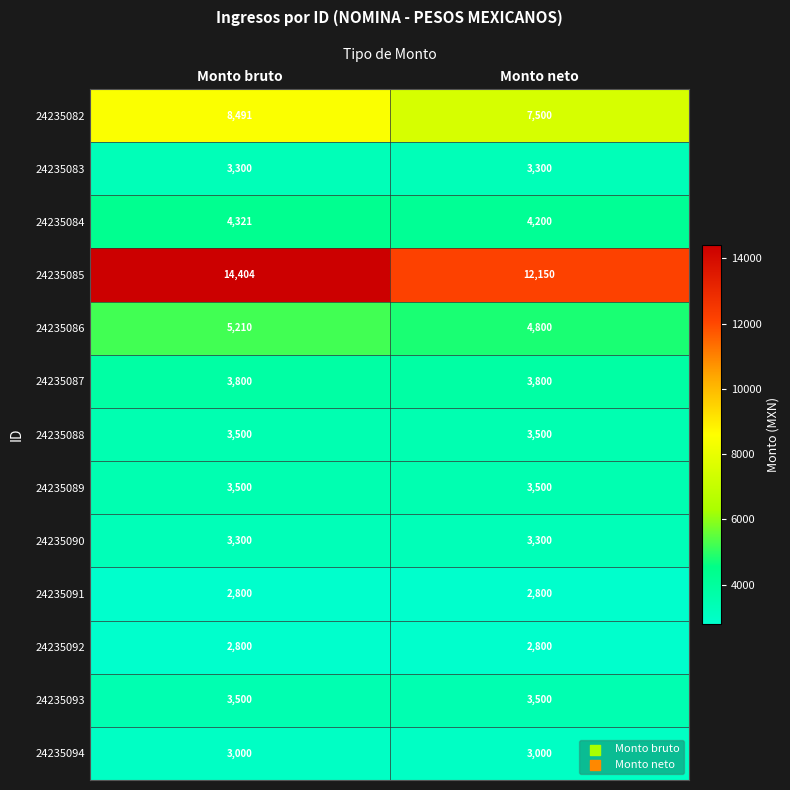

Reading left to right, transcribe all the data shown in this chart.

24235082: Monto bruto=8491	Monto neto=7500
24235083: Monto bruto=3300	Monto neto=3300
24235084: Monto bruto=4321	Monto neto=4200
24235085: Monto bruto=14404	Monto neto=12150
24235086: Monto bruto=5210	Monto neto=4800
24235087: Monto bruto=3800	Monto neto=3800
24235088: Monto bruto=3500	Monto neto=3500
24235089: Monto bruto=3500	Monto neto=3500
24235090: Monto bruto=3300	Monto neto=3300
24235091: Monto bruto=2800	Monto neto=2800
24235092: Monto bruto=2800	Monto neto=2800
24235093: Monto bruto=3500	Monto neto=3500
24235094: Monto bruto=3000	Monto neto=3000